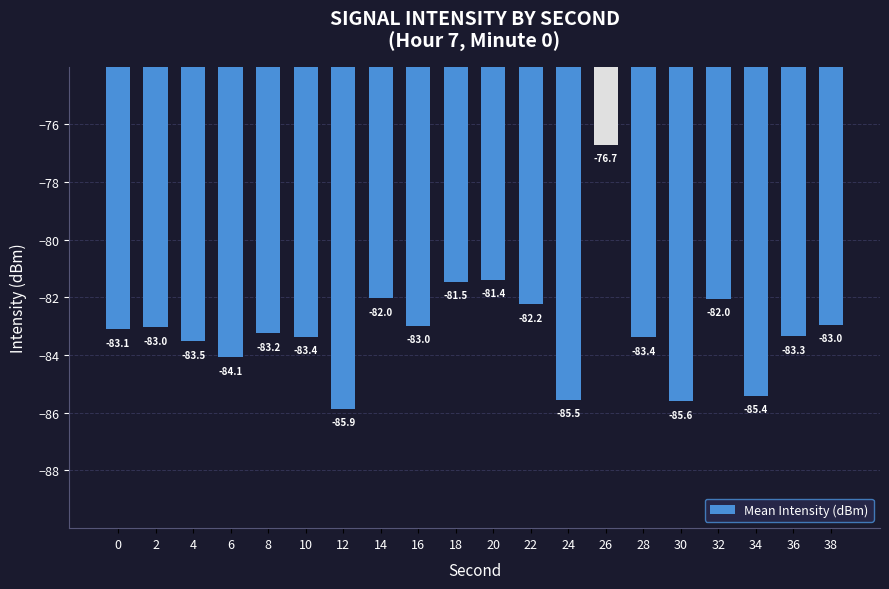

What is the difference between the second highest and second lowest values?

4.2